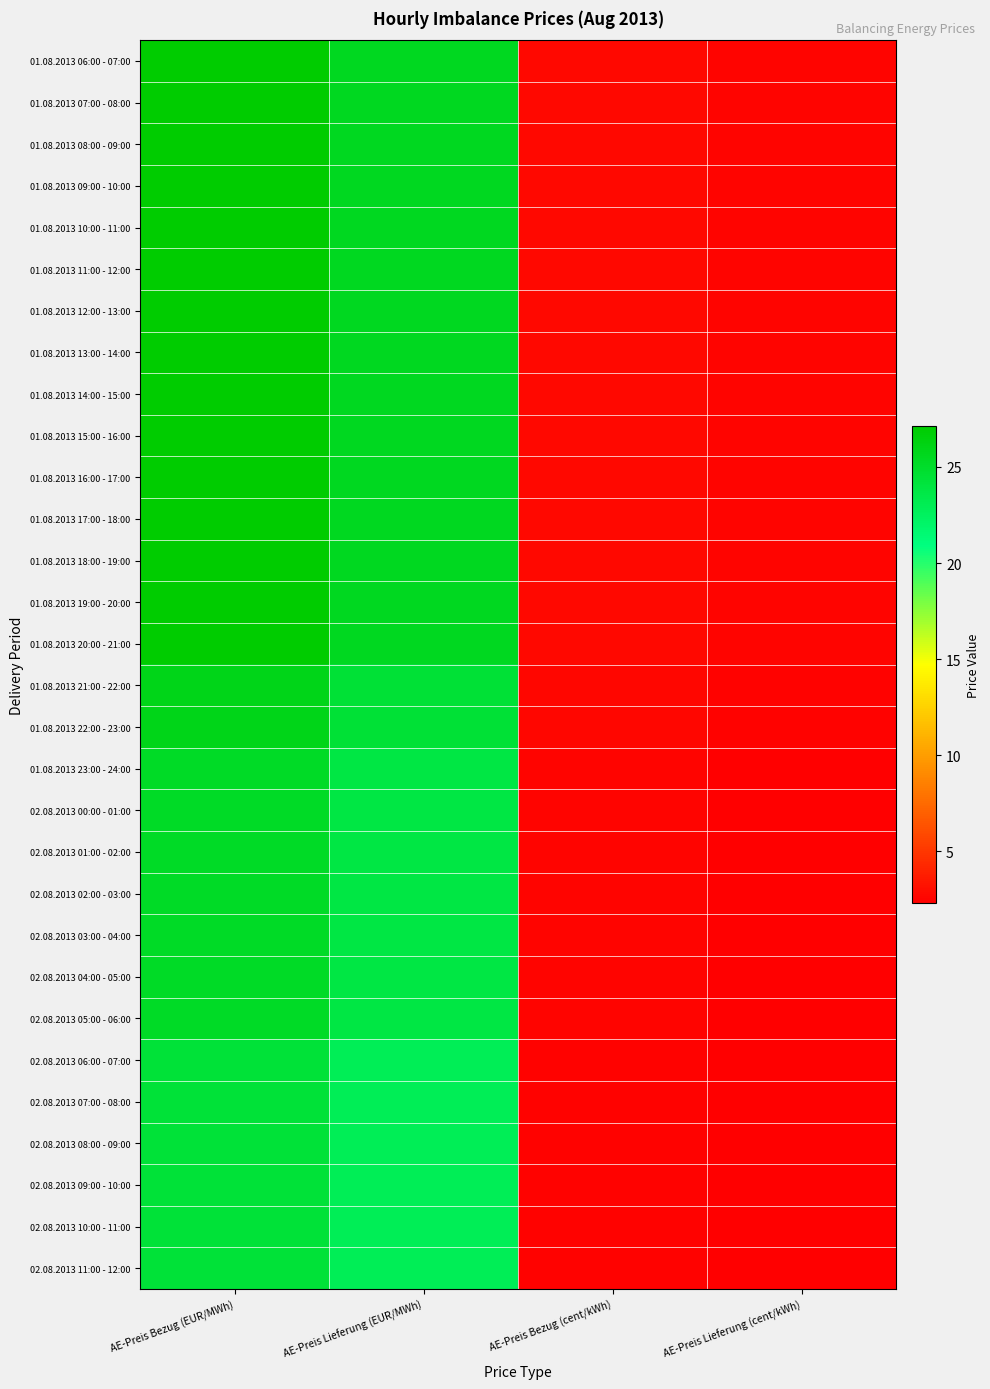

Which label corresponds to the smallest value in the chart?

AE-Preis Lieferung (cent/kWh)